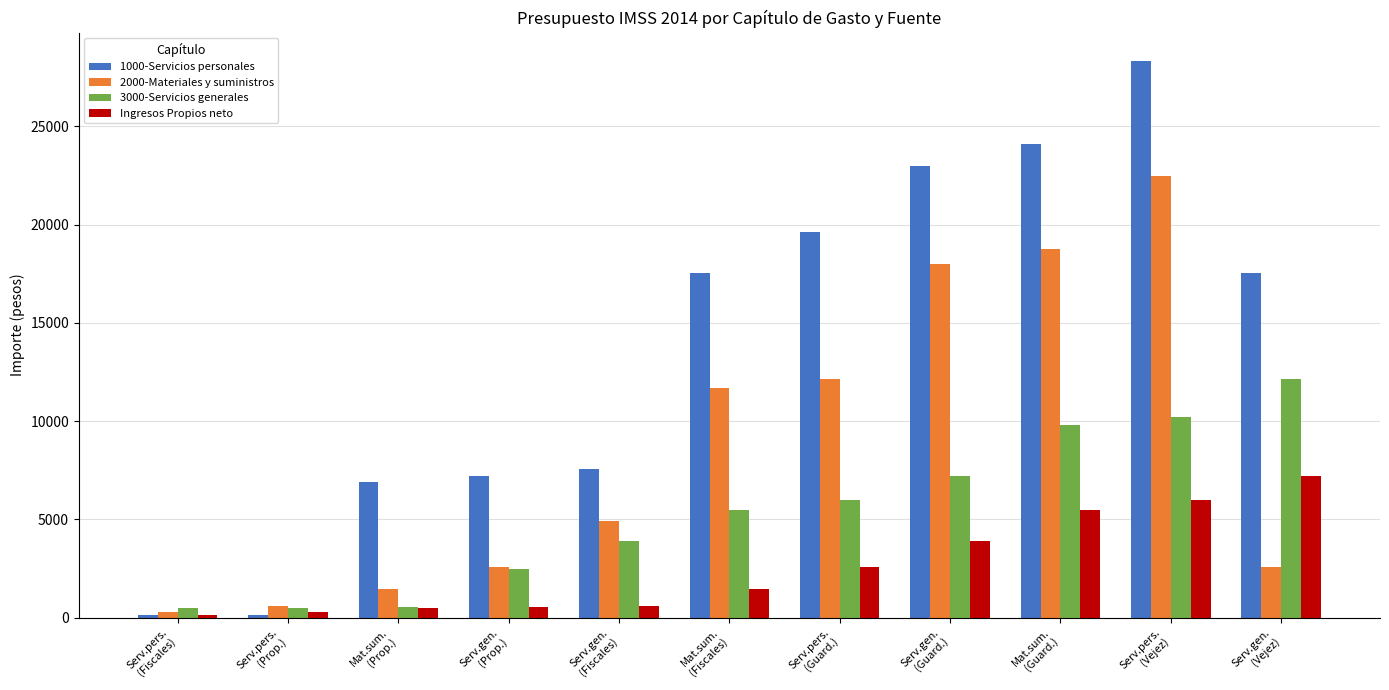

List the series in order of their overall mean, highest first.

1000-Servicios personales, 2000-Materiales y suministros, 3000-Servicios generales, Ingresos Propios neto